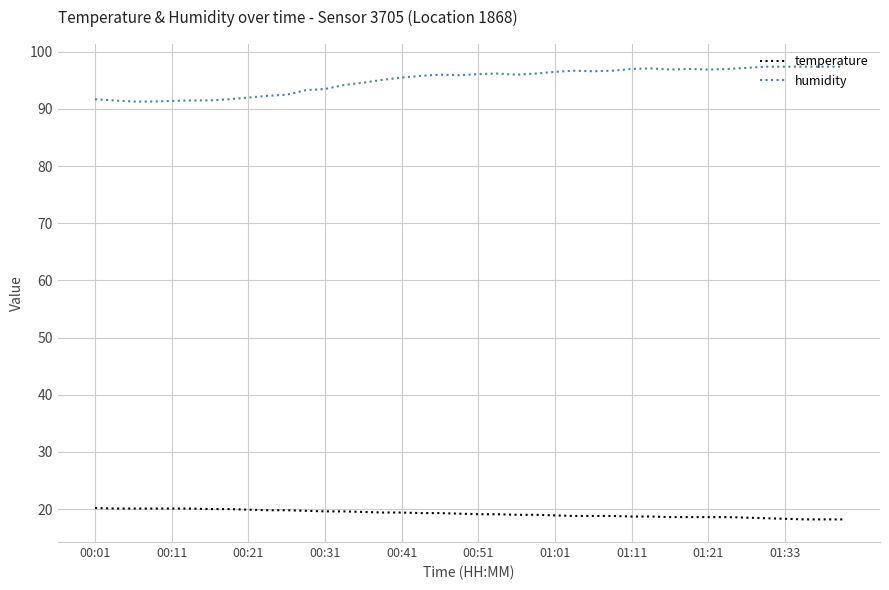

True or false: temperature and humidity cross at least once.

False